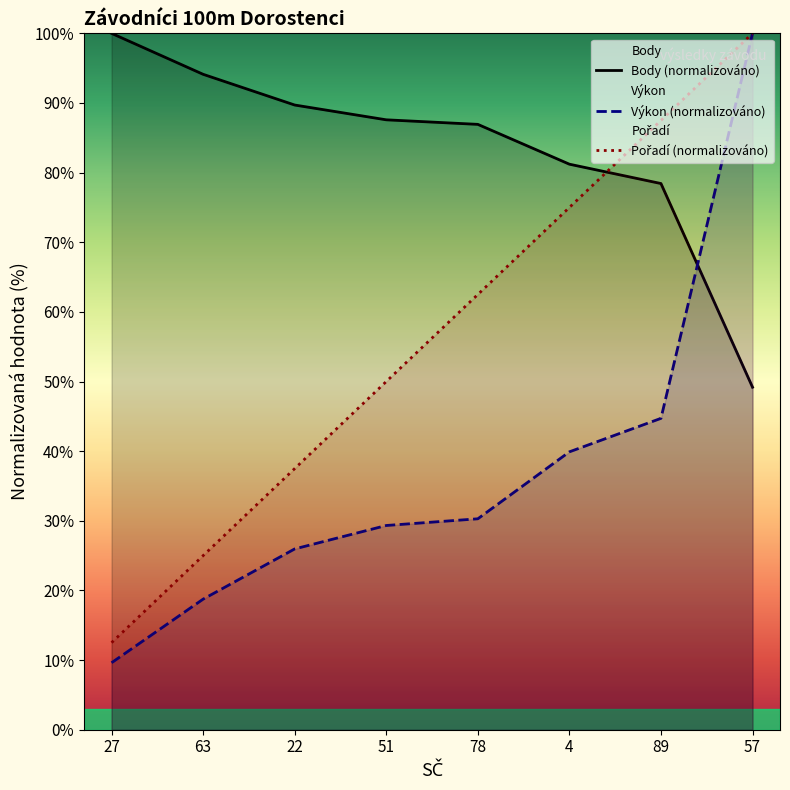

What is the difference between the maximum and minimum values in the Body series?

50.8